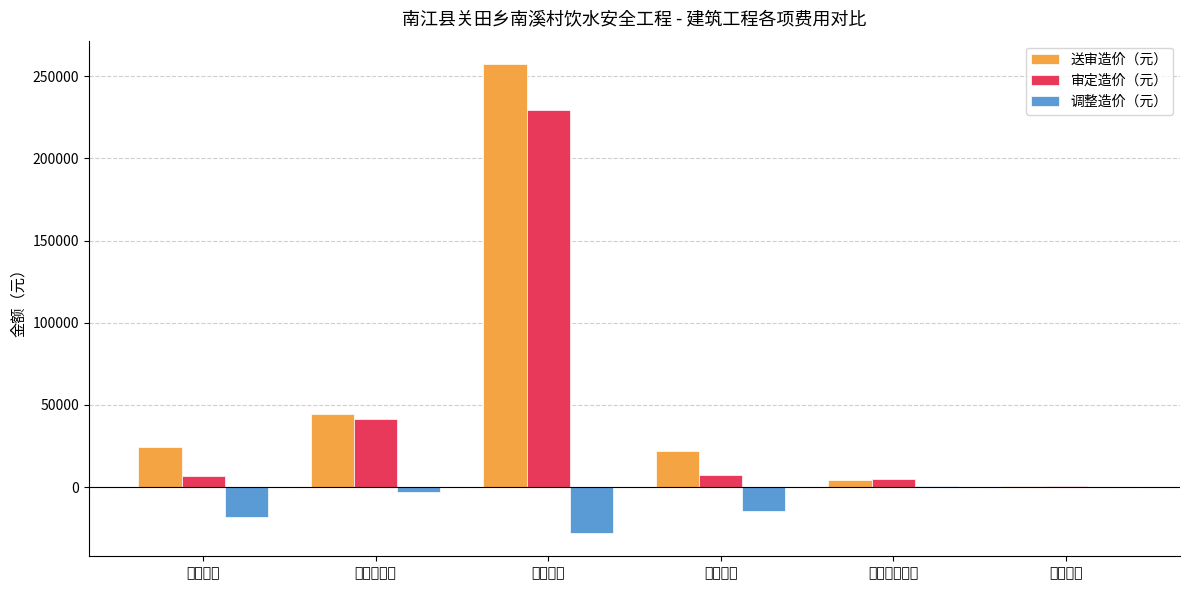

At which category is the sum across all series the highest?

厂区工程